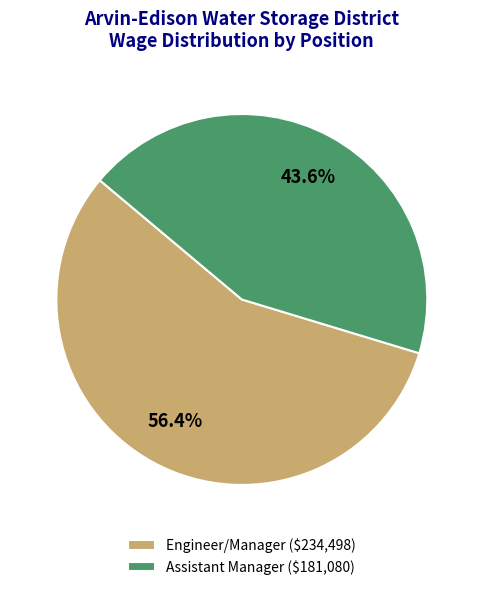

Is it true that Assistant Manager is 49% of the pie?

False